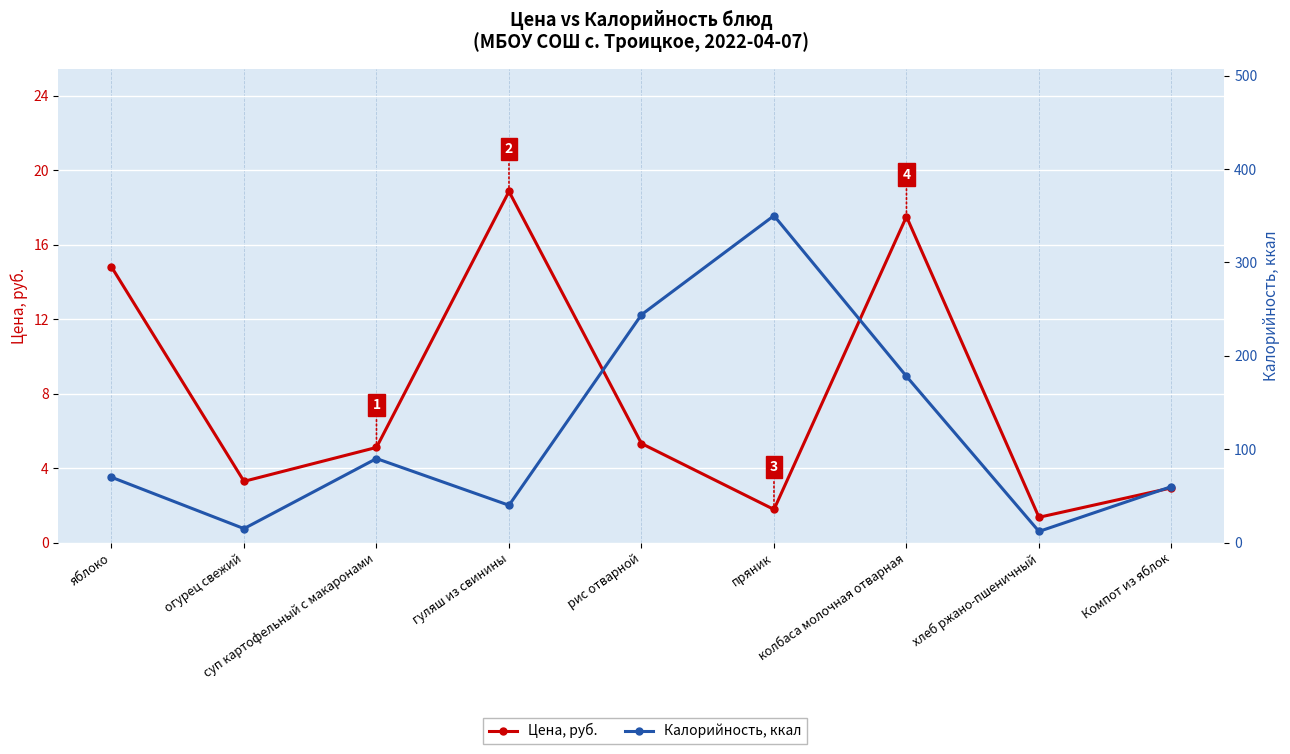

What is the difference between the maximum and minimum values in the Калорийность, ккал series?

338.0